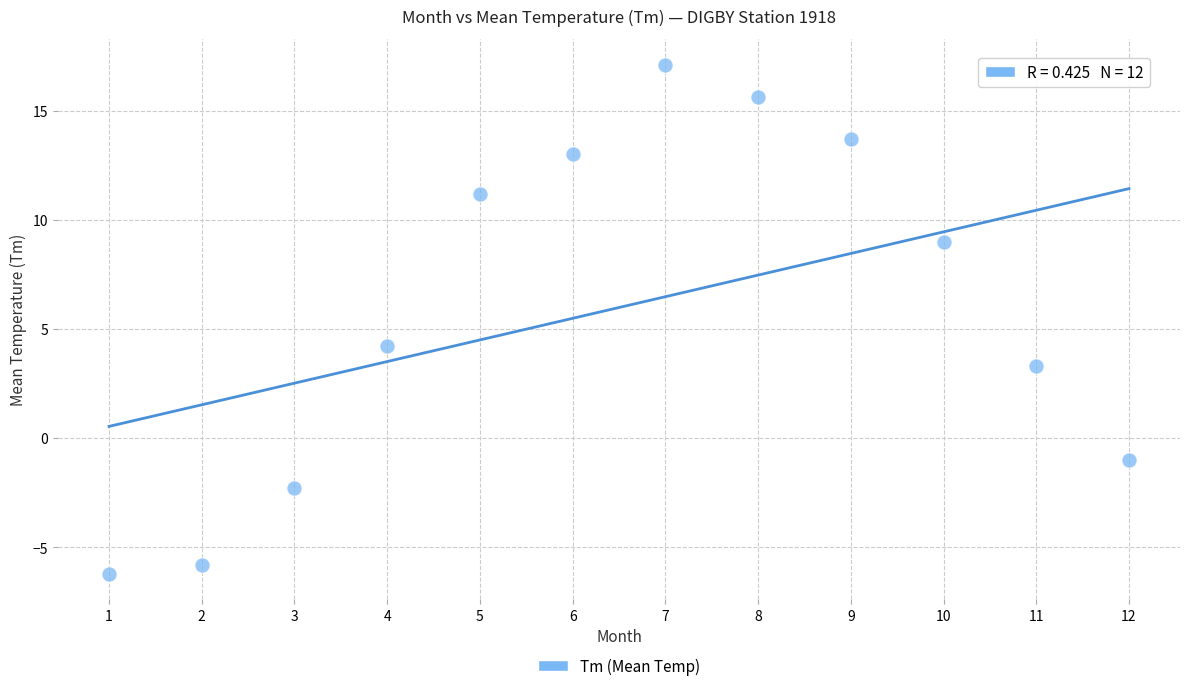

What Y value in the scatter plot is closest to 5?

4.2